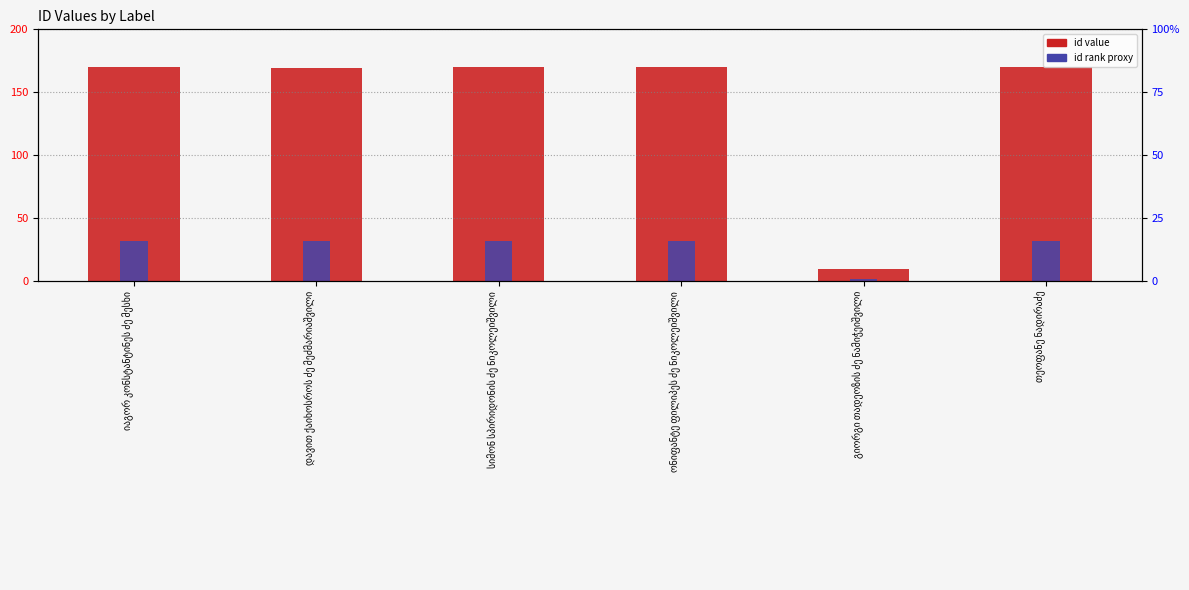

What is the smallest value displayed?

2.0